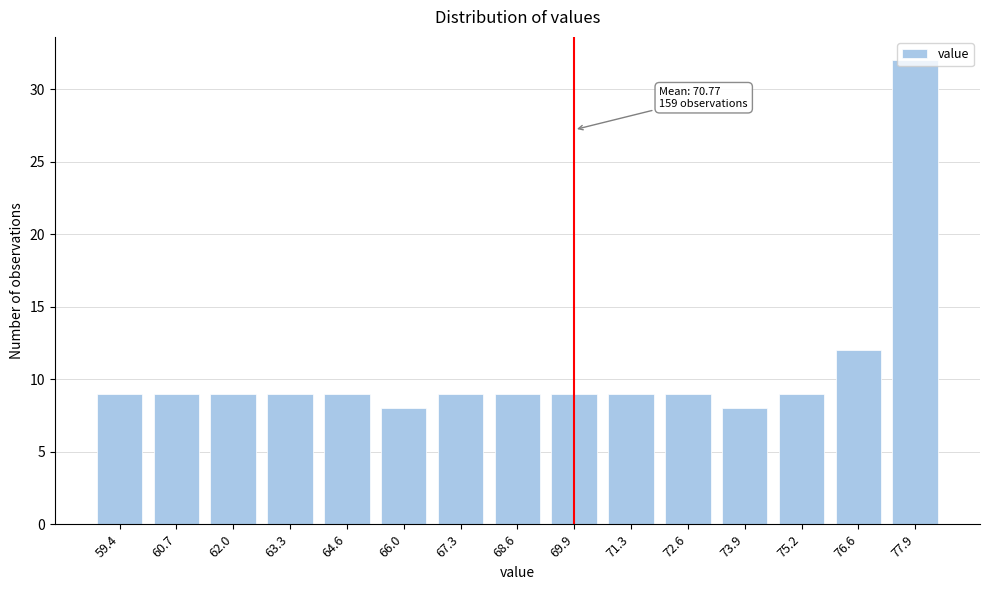

What is the label of the 2nd bar from the left?

60.7